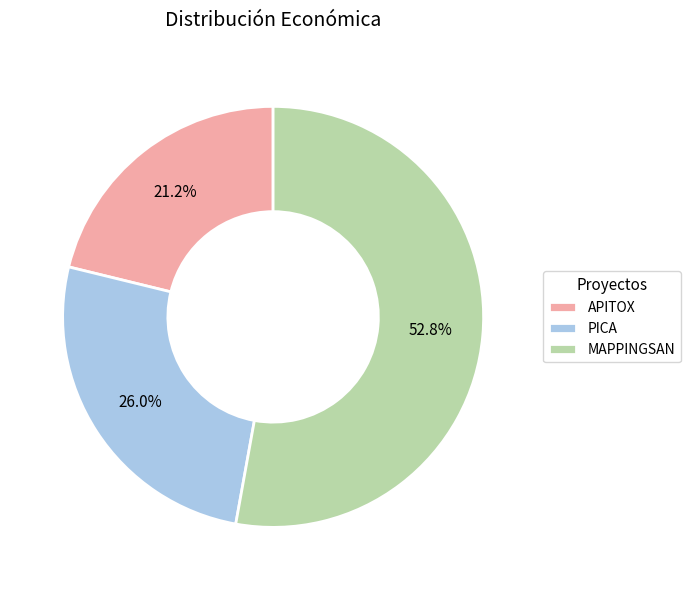

To the nearest percent, what percentage of the pie is APITOX?

21%